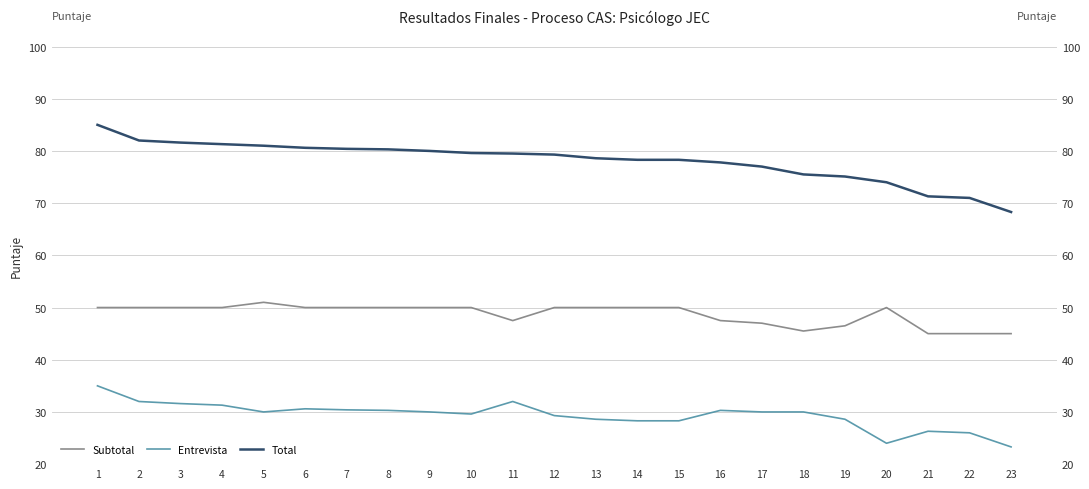

At which label does Total reach its minimum?

23